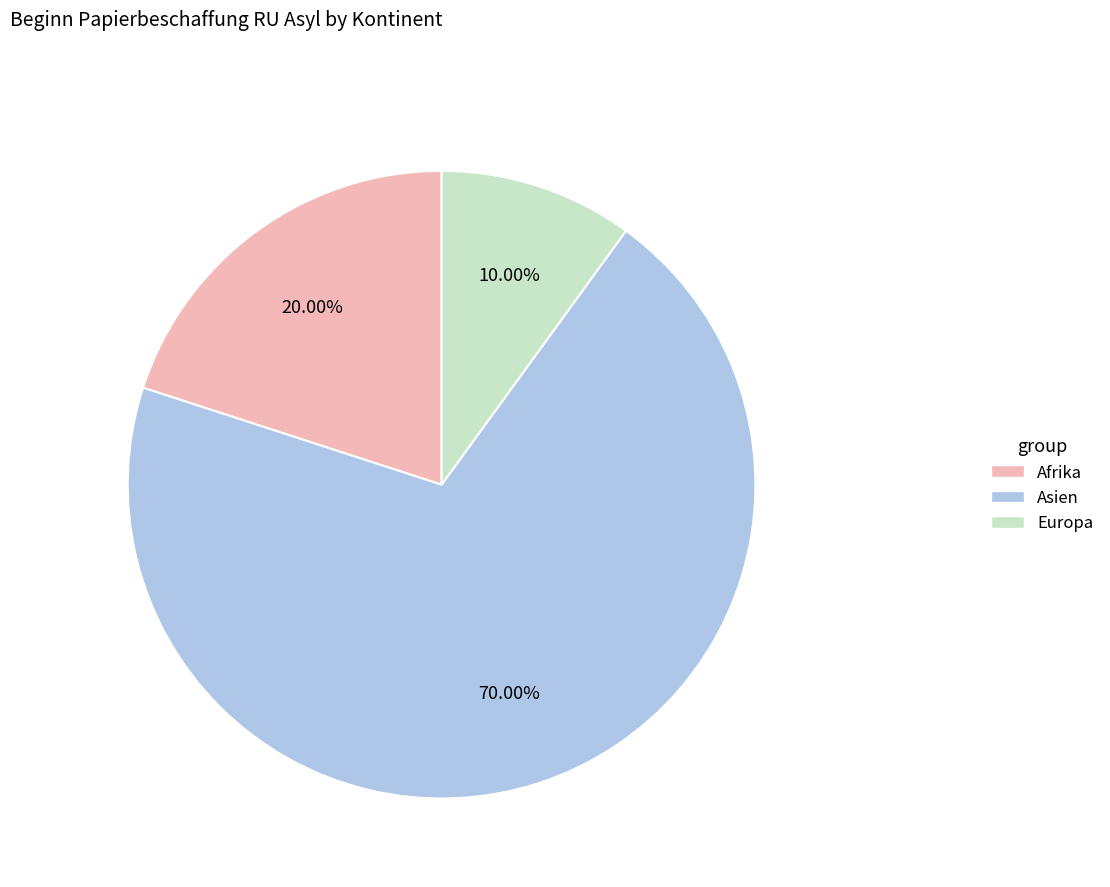

Count the number of slices in the pie.

3